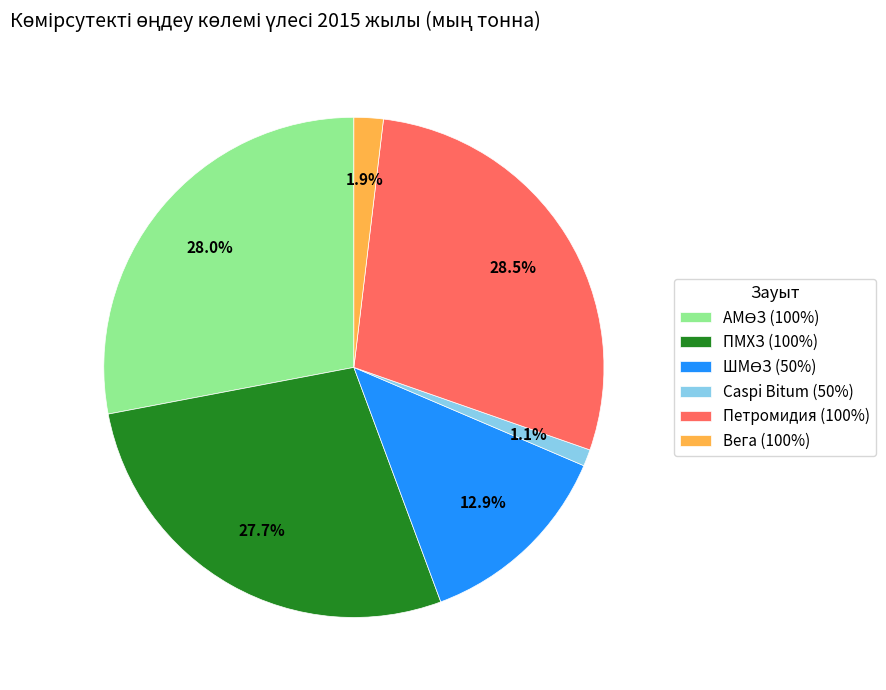

Does Петромидия (100%) account for over 50% of the chart?

No